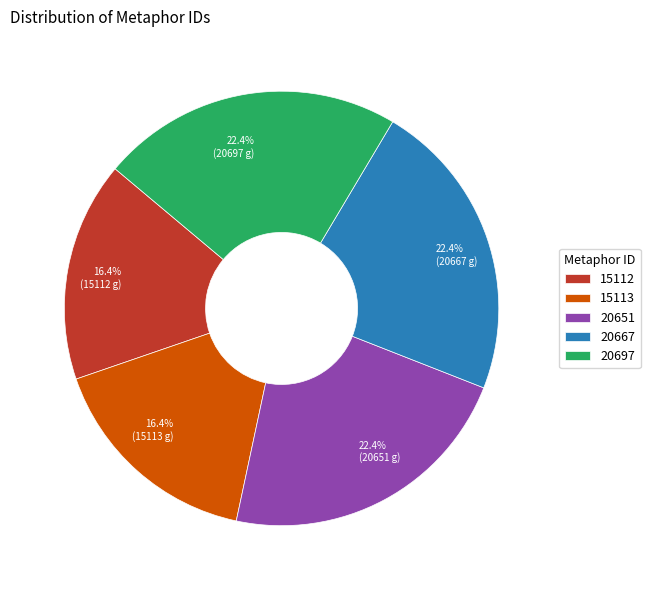

Approximately how many times larger is the value at 15112 compared to 20651?

0.7